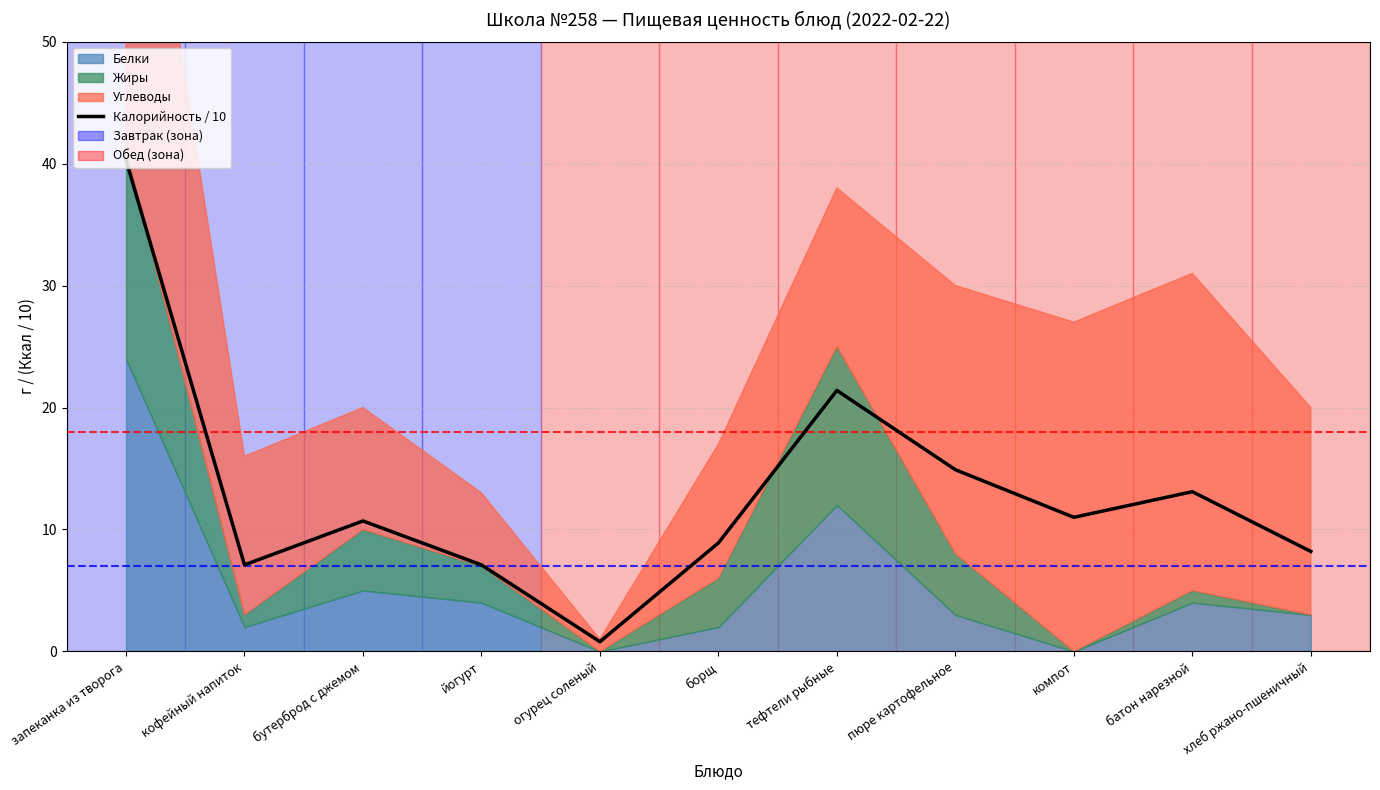

Where is the first local minimum?

кофейный напиток